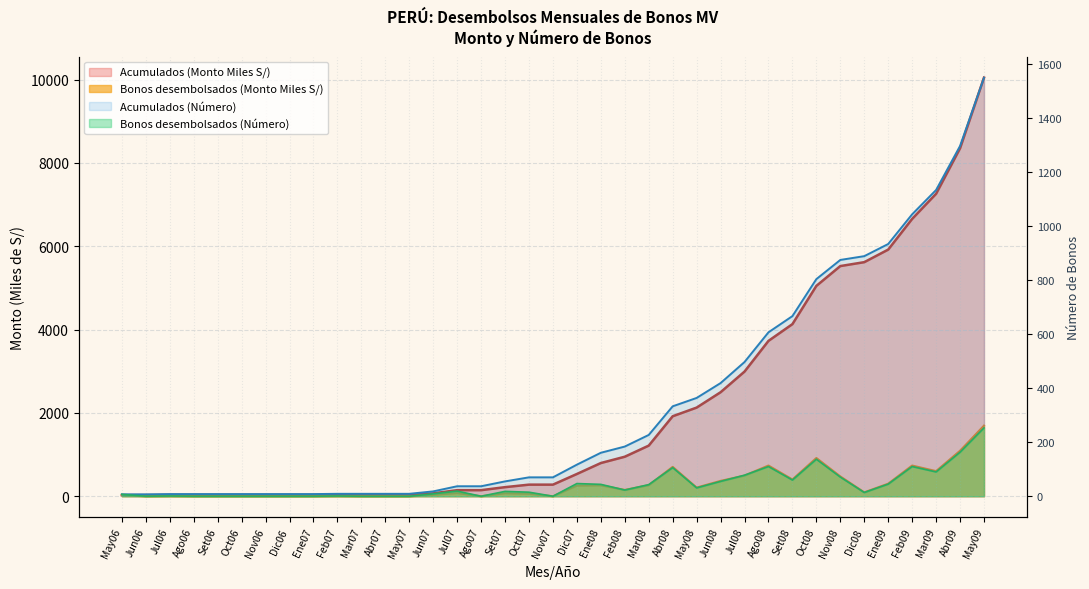

Which series changed the most between May06 and Mar09?

Acumulados (Monto Miles S/)